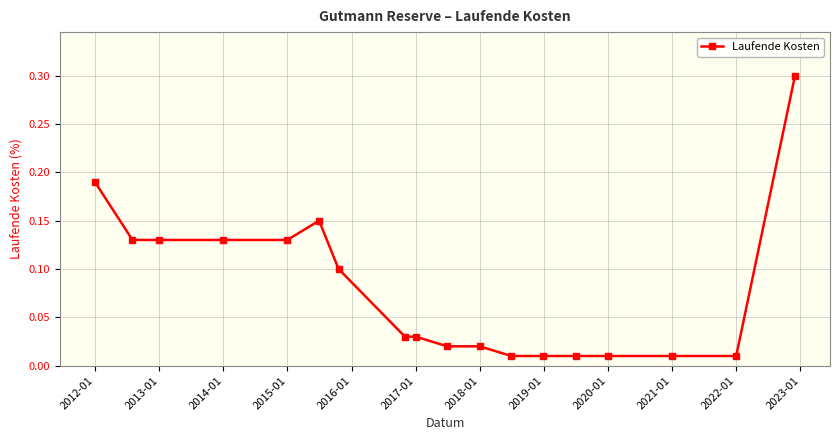

What is the maximum value shown in the chart?

0.3